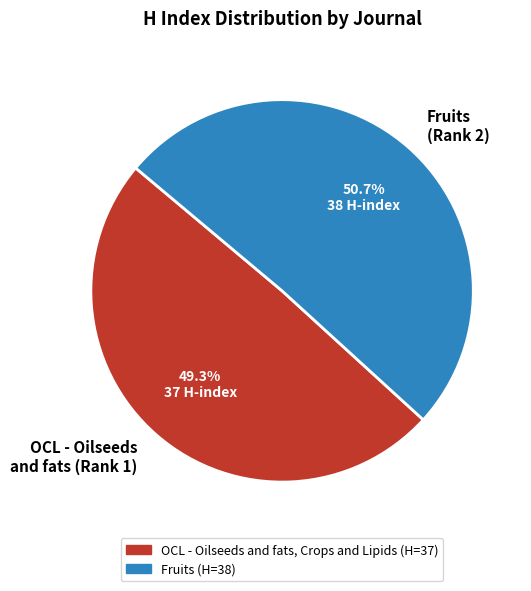

How much of the chart is everything except Fruits (Rank 2)?

49.3%